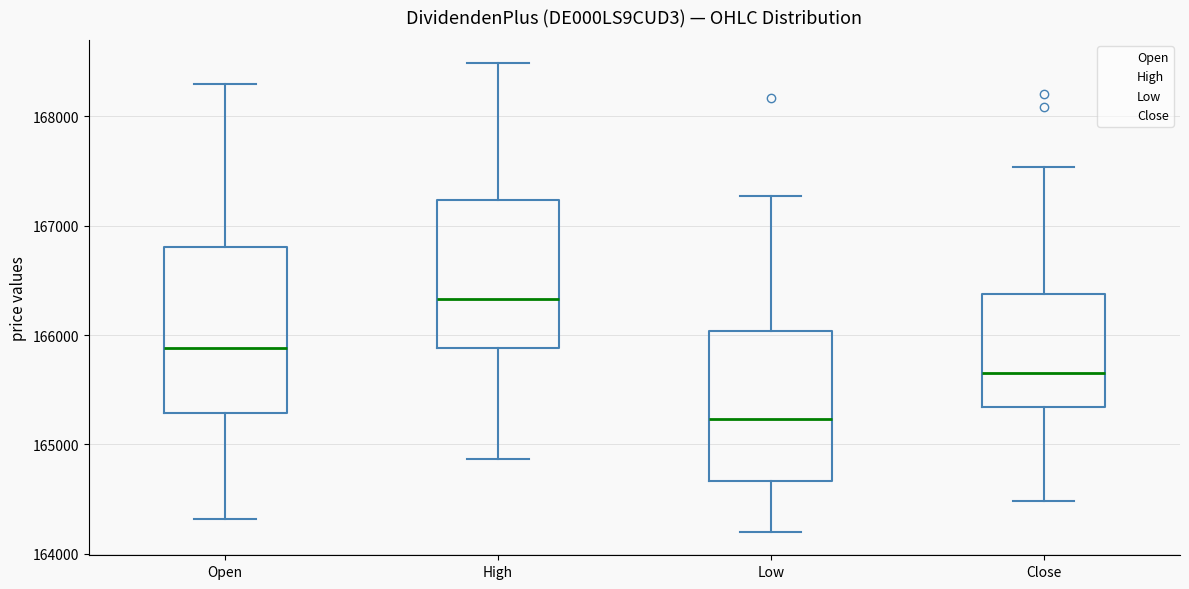

Which box is the tallest, from its lower edge to its upper edge?

Open